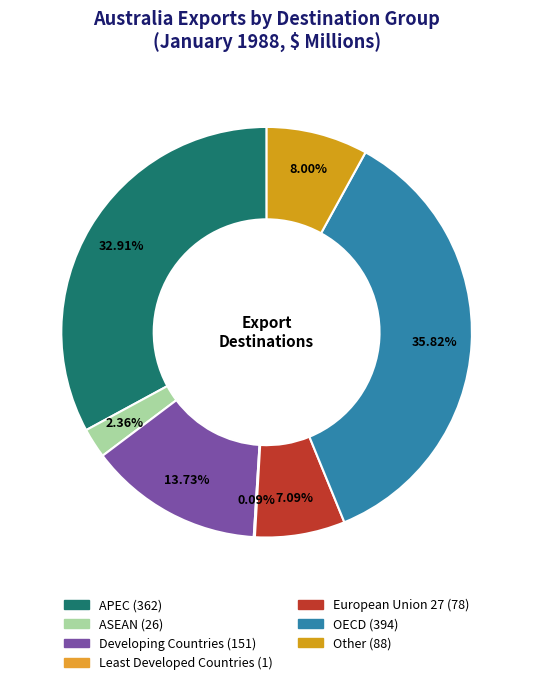

Between ASEAN and Developing Countries, which is larger?

Developing Countries